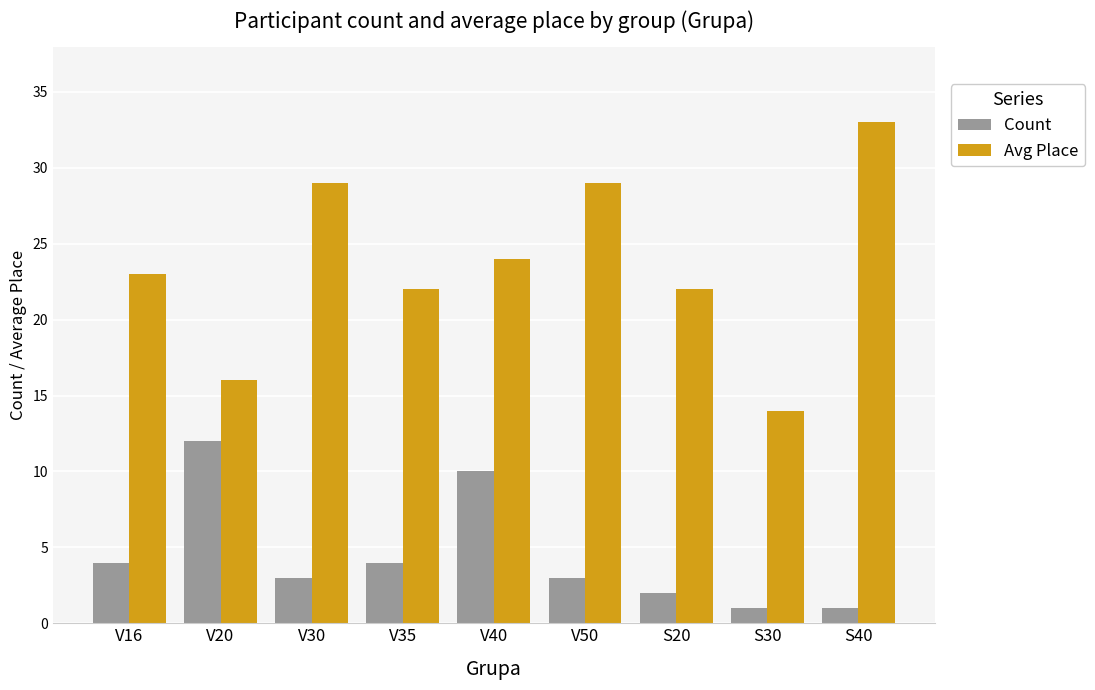

What is the value of the Count bar at the 8th from the left?

1